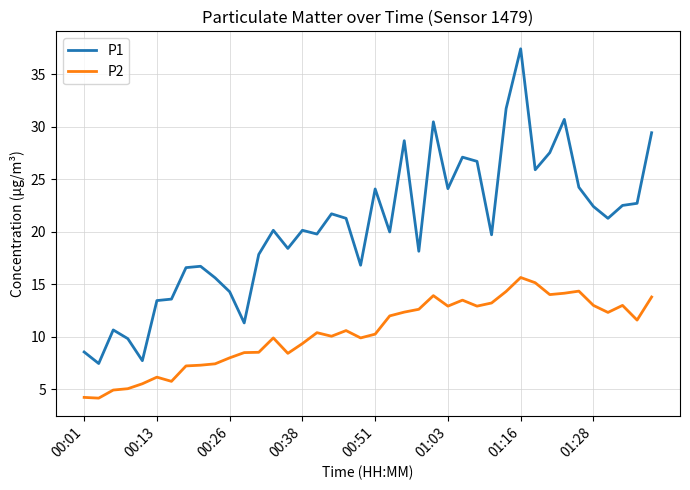

Which series has the largest total across all categories?

P1